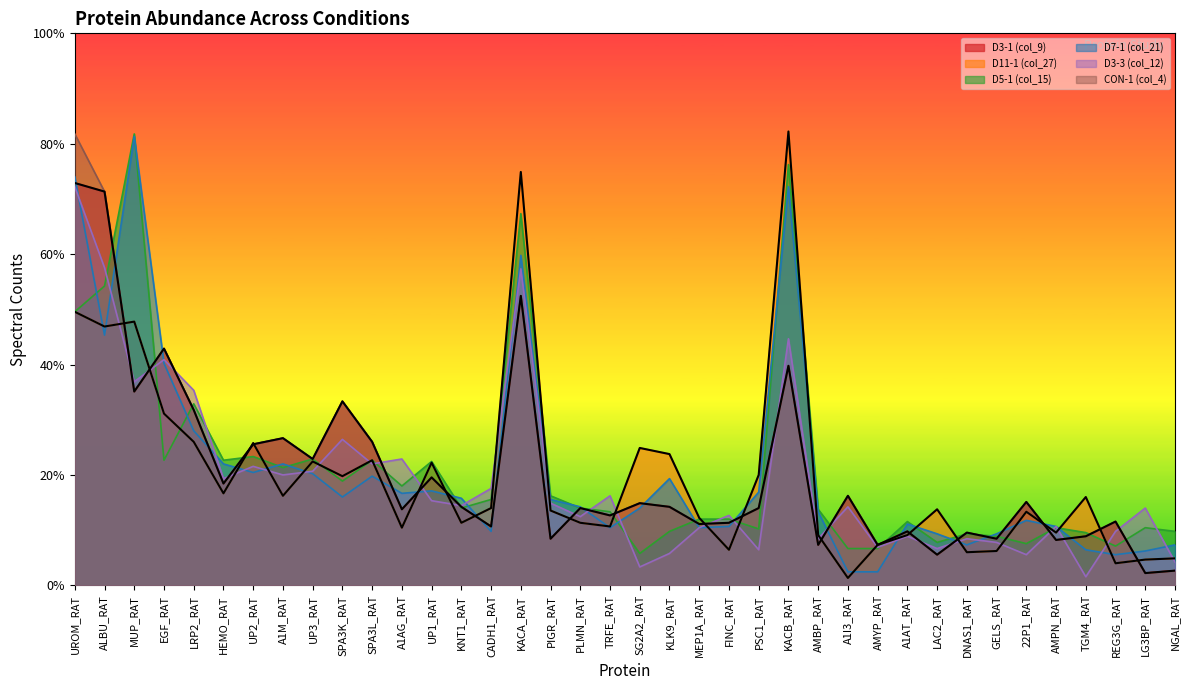

At which category is the sum across all series the highest?

UROM_RAT